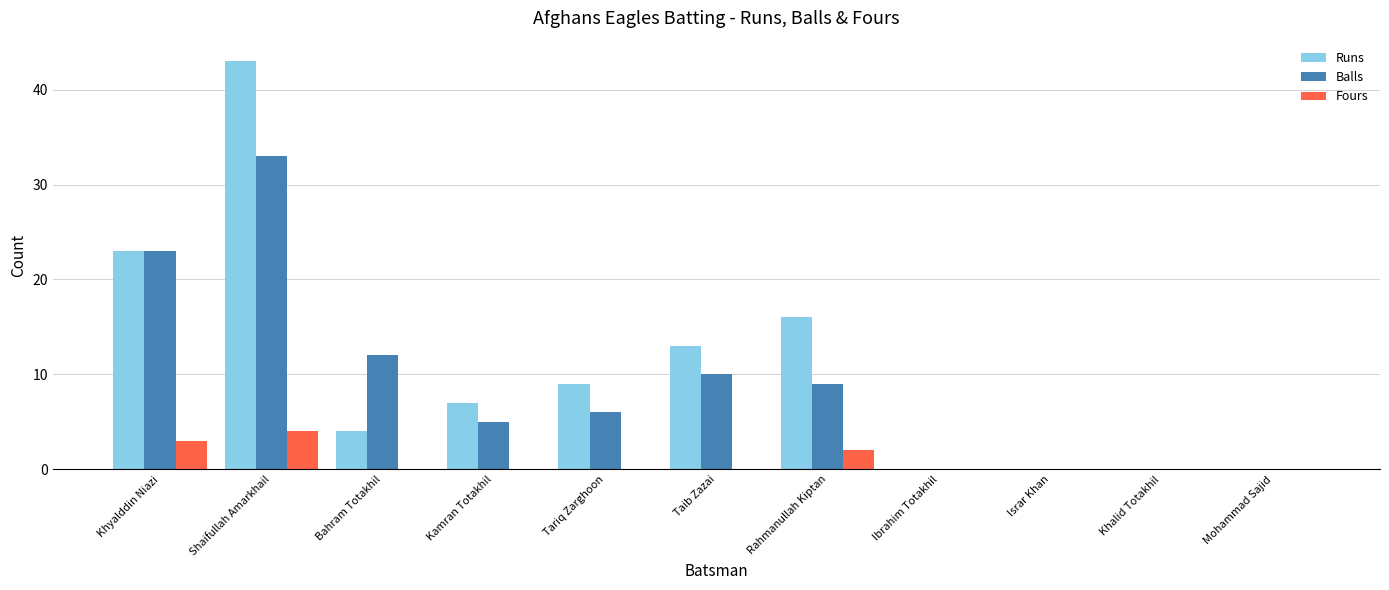

What is the maximum value for Fours?

4